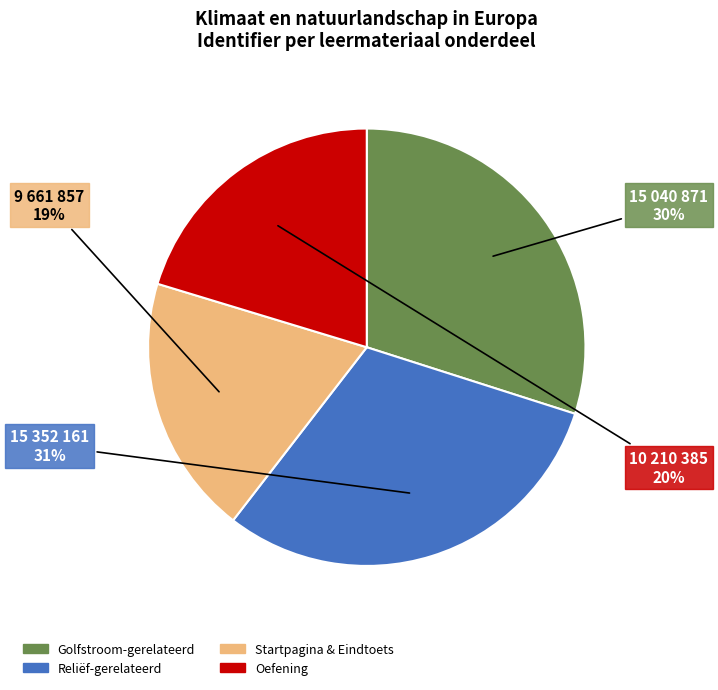

Is there any slice that represents more than half of the pie?

No